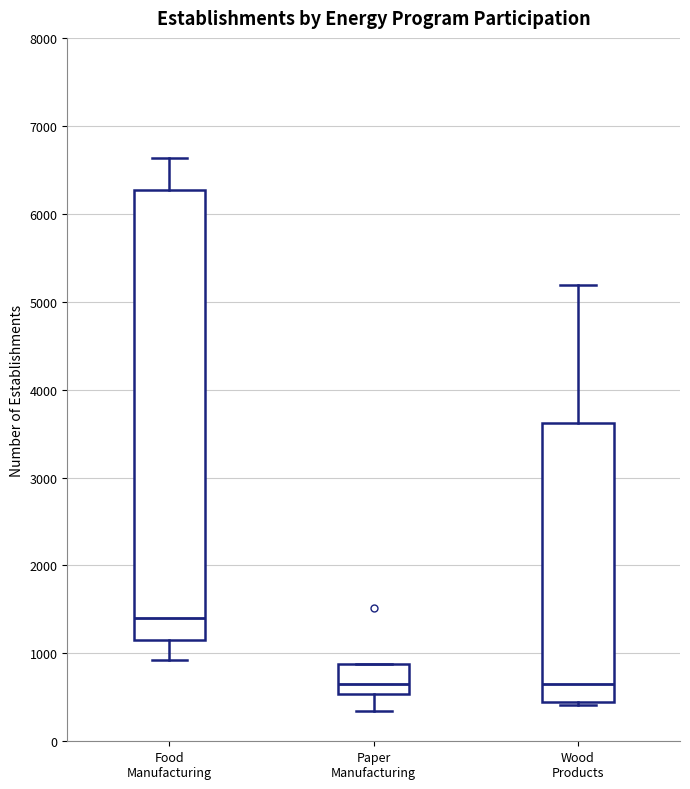

Which box is the tallest, from its lower edge to its upper edge?

Food Manufacturing